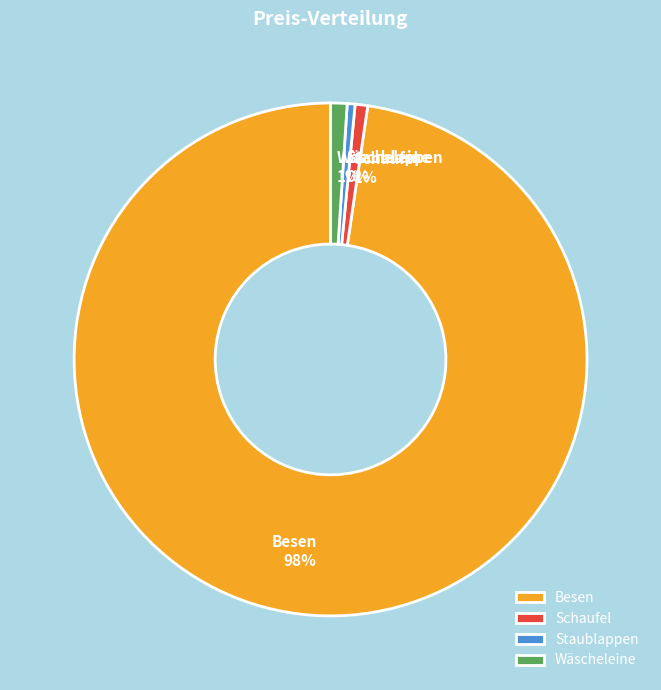

Is the sum of Schaufel and Besen greater than half?

Yes